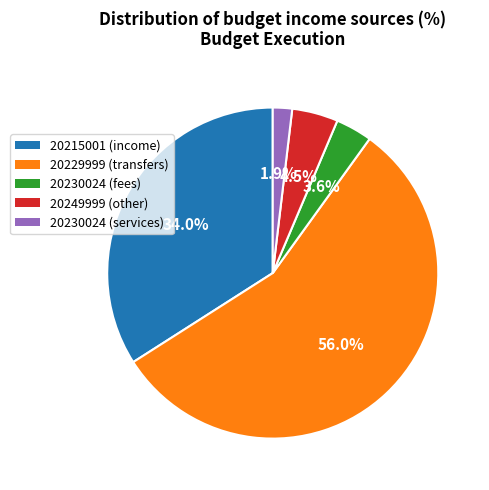

Count the number of slices in the pie.

5